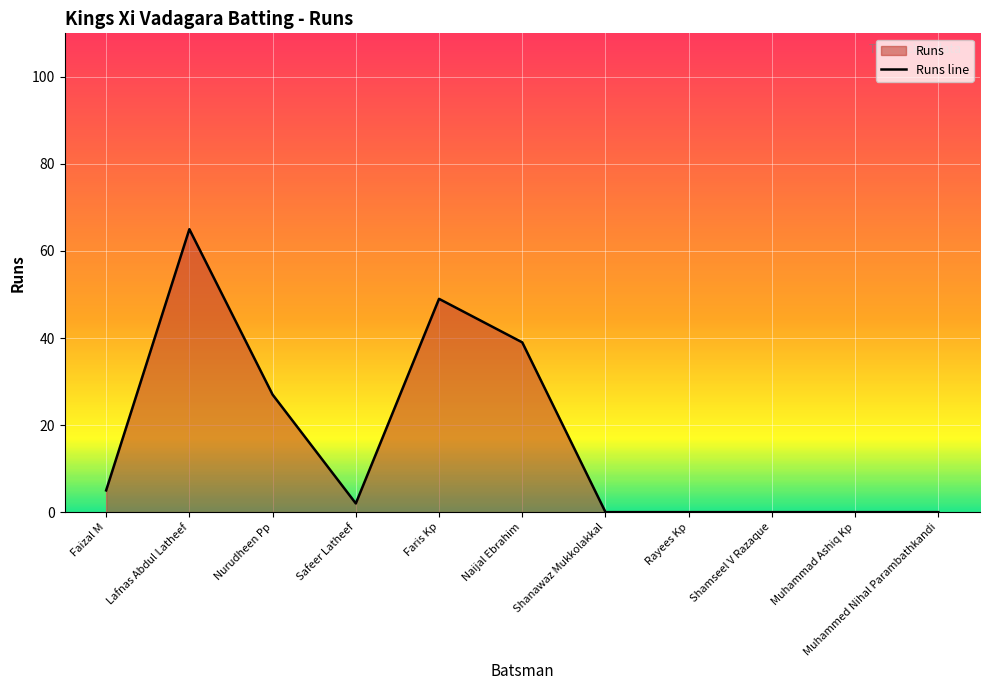

What is the label of the 10th point from the right?

Lafnas Abdul Latheef